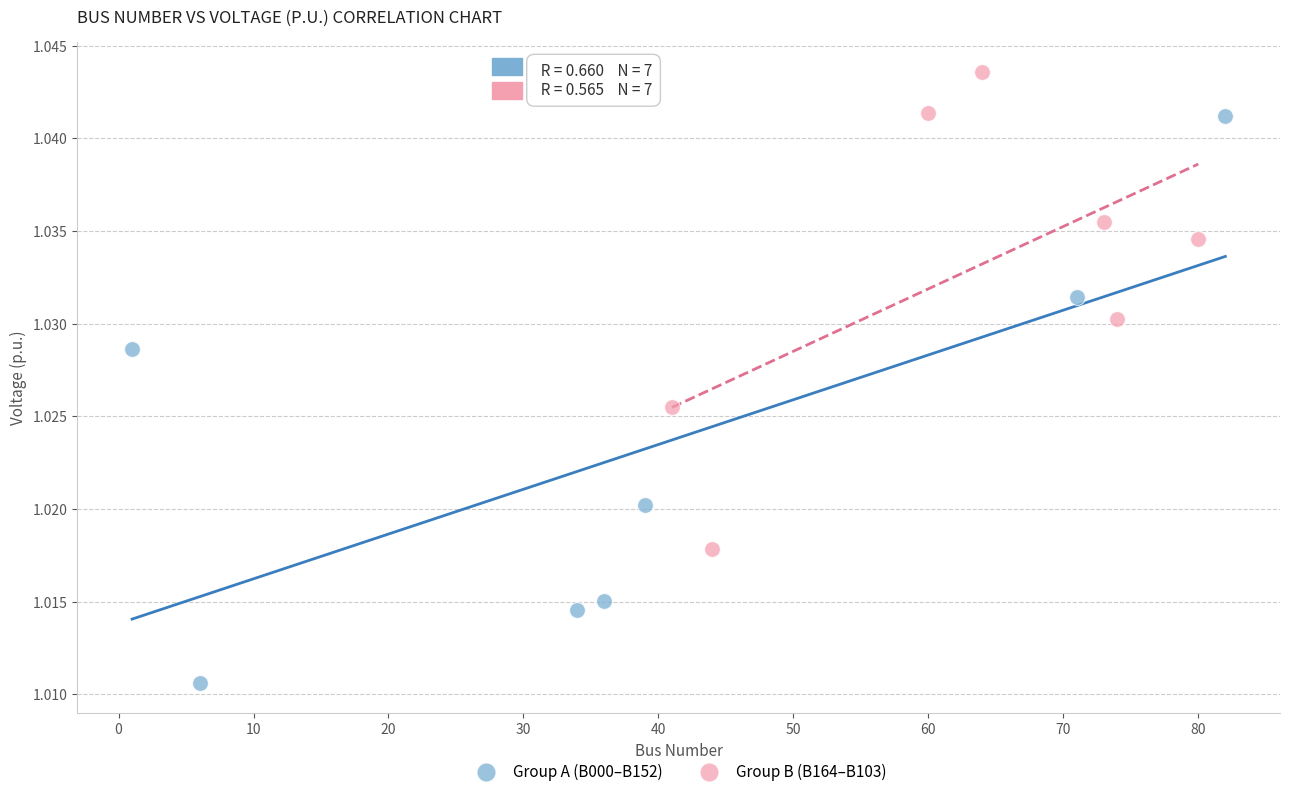

Which series has the largest Y range (max minus min)?

Group A (B000–B152)